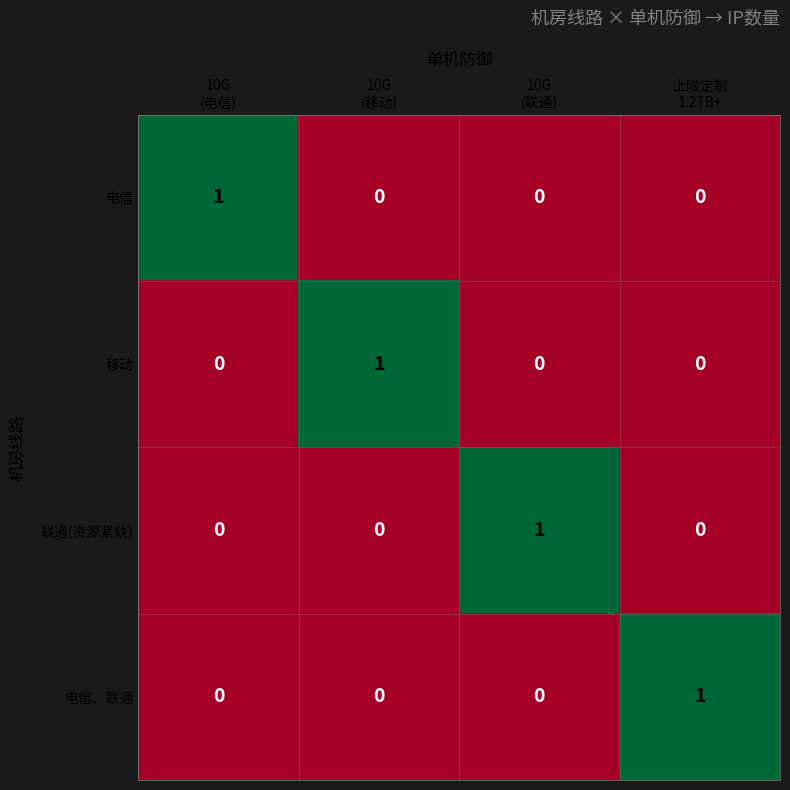

How many data points does each series have?

4